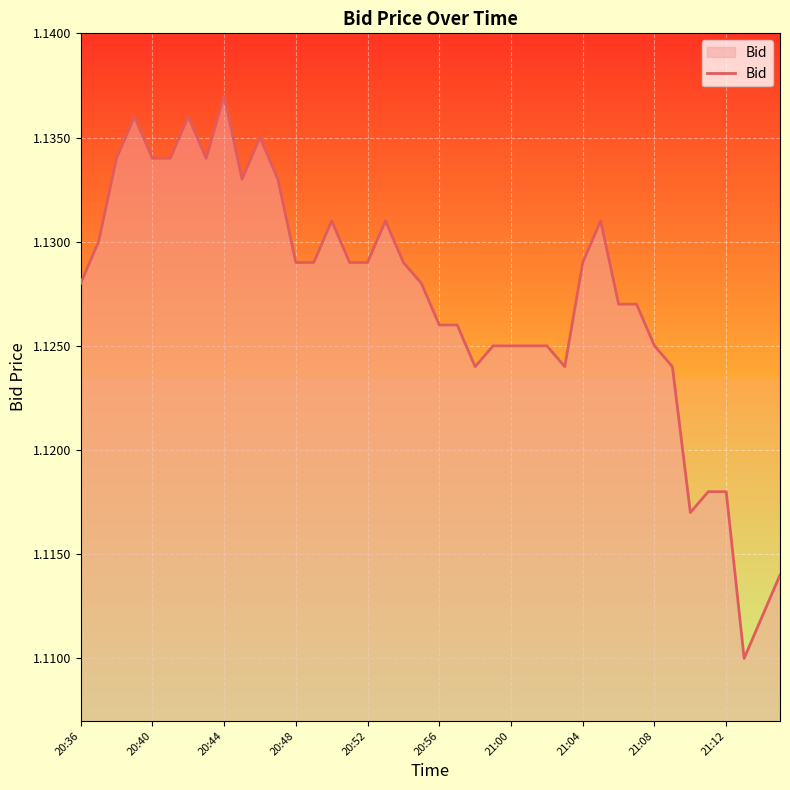

What is the value of the 5th point from the left?

1.1